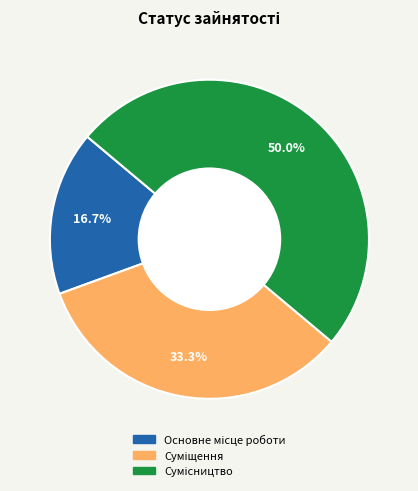

To the nearest percent, what portion does Сумісництво represent?

50%